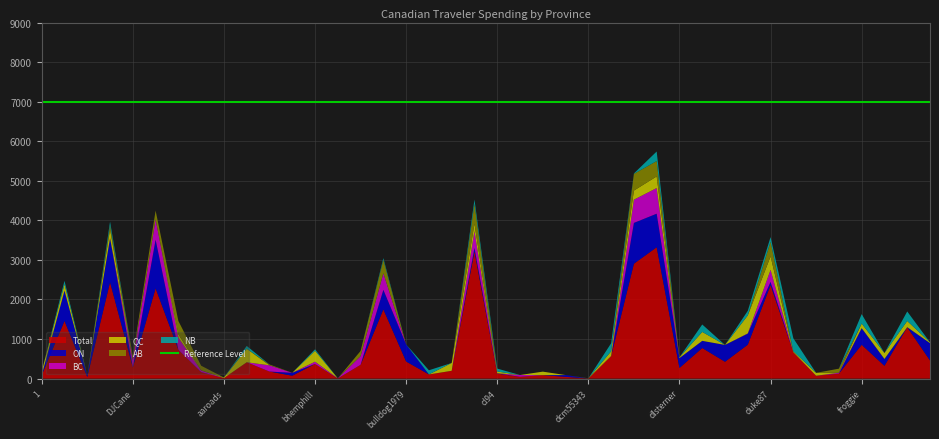

Reading right to left, what are all the values shown in this chart?

Total: 459.1	1298.4	323.1	855.0	125.7	72.9	667.5	2361.3	857.1	425.9	773.6	269.3	3320.4	2903.8	571.5	3.4	45.1	88.0	45.7	126.5	3211.4	197.9	105.5	432.4	1750.0	349.6	3.9	370.5	73.7	178.8	413.2	14.0	163.2	728.7	2281.6	281.5	2436.0	41.7	1457.0	88.0
ON: 438.7	0.0	173.6	421.1	0.0	0.0	0.0	84.2	279.3	425.9	181.1	248.9	848.3	1032.0	0.0	0.0	45.1	0.0	0.0	7.8	92.3	0.0	0.0	432.4	493.2	0.0	0.0	0.0	73.7	0.0	0.0	0.0	0.0	0.0	1229.7	0.0	1115.0	41.7	765.8	0.0
BC: 0.0	2.6	0.0	0.0	22.9	0.0	0.0	304.4	6.8	0.0	0.0	0.0	648.8	587.3	0.0	0.0	0.0	0.0	45.7	0.0	425.5	0.0	0.0	0.0	419.1	218.8	3.9	57.3	0.0	157.4	0.0	0.0	43.8	305.9	515.6	190.5	0.0	0.0	0.0	0.0
QC: 20.4	155.5	149.6	115.5	0.0	72.9	23.3	338.6	454.0	0.0	225.8	20.4	293.2	230.1	118.1	3.4	0.0	88.0	0.0	45.0	186.3	197.9	0.0	0.0	0.0	0.0	0.0	276.3	0.0	0.0	341.5	14.0	0.0	88.0	0.0	0.0	226.4	0.0	163.2	88.0
AB: 0.0	0.0	0.0	0.0	102.8	0.0	0.0	371.6	0.0	0.0	0.0	0.0	389.0	421.9	0.0	0.0	0.0	0.0	0.0	0.0	500.7	0.0	0.0	0.0	339.8	130.8	0.0	0.0	0.0	21.4	0.0	0.0	119.4	334.7	219.3	91.0	97.7	0.0	0.0	0.0
NB: 0.0	241.0	0.0	239.5	0.0	0.0	328.0	117.0	117.0	0.0	188.1	0.0	241.0	11.4	204.3	0.0	0.0	0.0	0.0	73.7	109.9	0.0	105.5	0.0	43.2	0.0	0.0	36.9	0.0	0.0	71.8	0.0	0.0	0.0	0.0	0.0	92.2	0.0	85.2	0.0